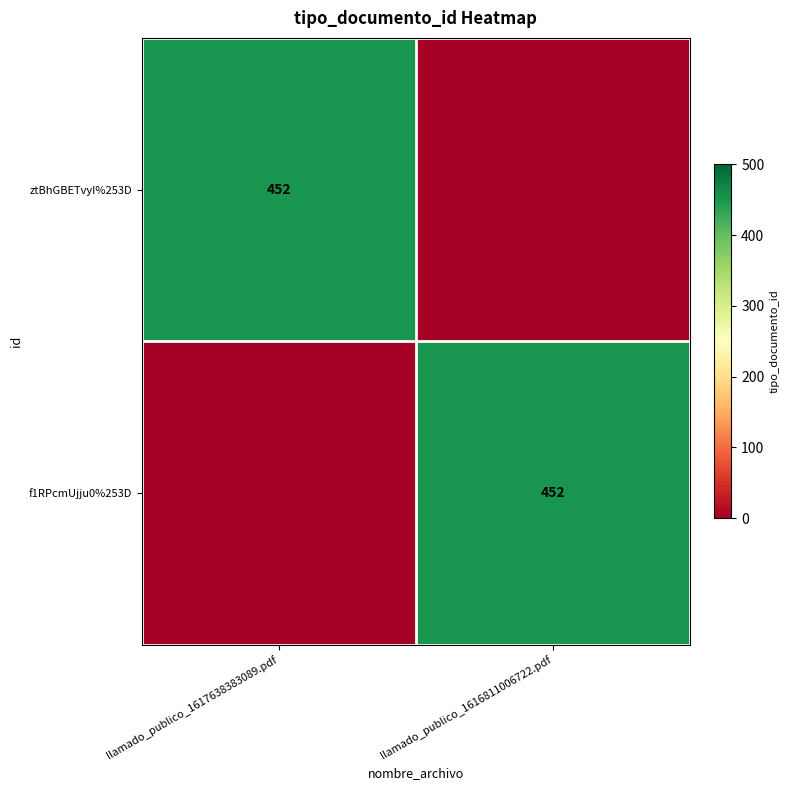

The f1RPcmUjju0%253D series shows 452 at llamado_publico_1616811006722.pdf. True or false?

True